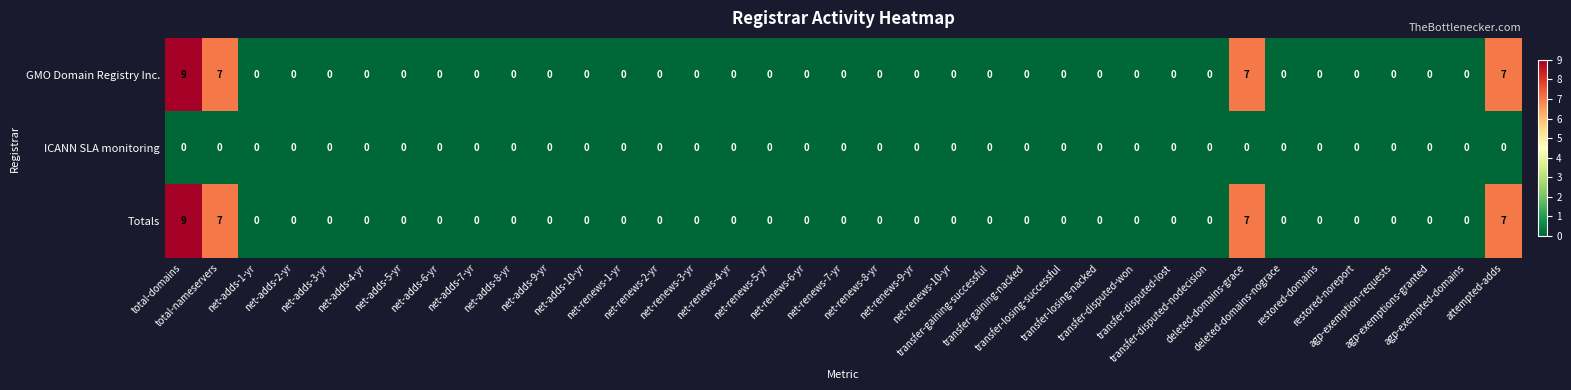

Count the Totals values in the range 0 to 1.

33